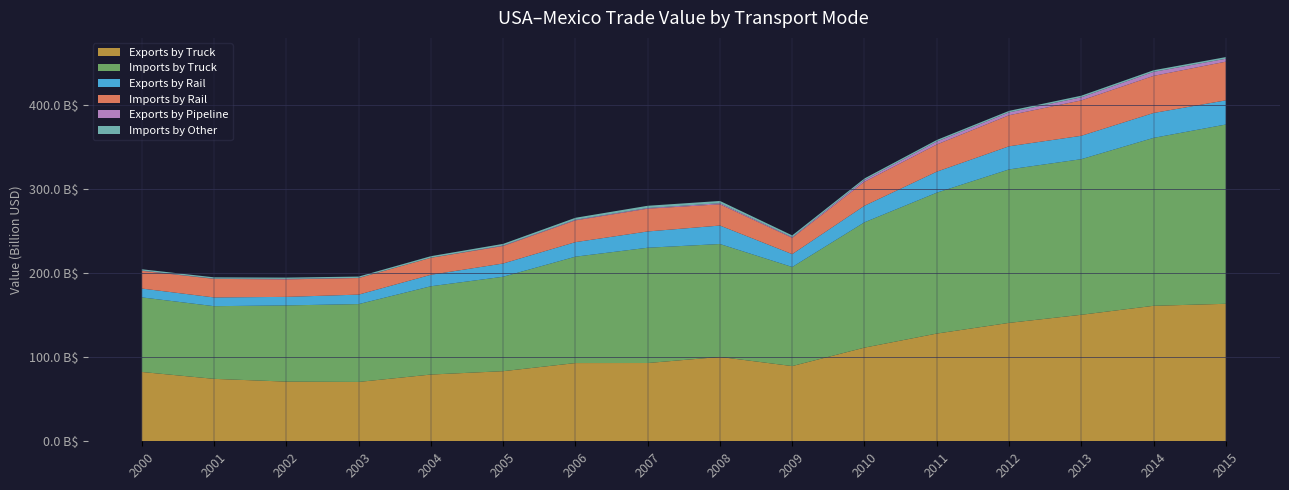

Reading left to right, extract all data points from this chart.

Exports by Truck: 82389232448	74223059580	70924731619	70550839672	79349171763	83341195015	92991597972	93047207023	100263910640	89408009790	111336112998	128047715627	140753990523	150379000681	161048615367	163435910516
Imports by Truck: 88668745099	86377249856	90593608682	92535039373	104943826561	112267625665	126463643790	137036970391	134224191876	117787364033	148994637881	167473866307	182416013398	184972066763	199619203003	213115531291
Exports by Rail: 10495792020	10389405439	10143004235	11264930481	13632874413	15747653347	17271215936	19340034202	21965202688	15288185474	19659821849	24963666875	27486969245	27778182485	29578340282	28691637801
Imports by Rail: 21056113884	22056776869	20790689267	19701679154	20183394150	20782187557	25863514447	27060046647	25264779570	19302532049	28484586856	32306809091	36911581837	42072862115	44111323710	46020836063
Exports by Pipeline: 301804909	296119600	567927109	155347265	87173939	543280575	706958930	787353938	1250498028	788540234	2099648882	3491775995	3394695165	3702133383	4781418653	3459986584
Imports by Other: 1573883110	1539691853	1548890514	1600145314	1838706036	1990203024	2399227652	2696392377	2716860324	2174967503	1878429584	1879604844	1807551056	1908374524	1909908953	1963139853